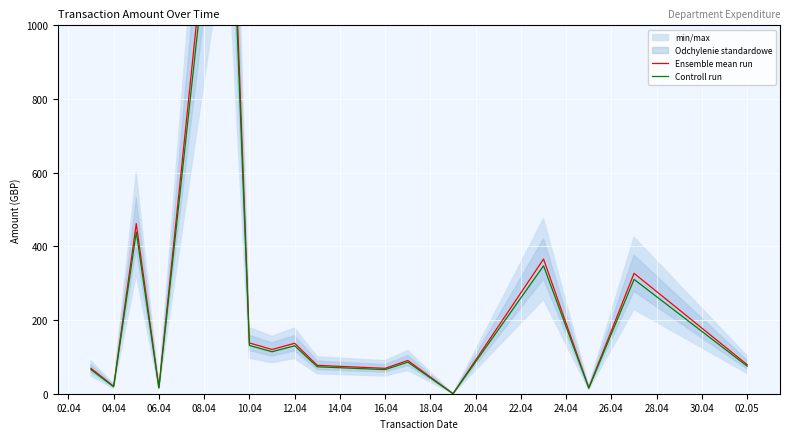

True or false: Ensemble mean run and Controll run cross at least once.

False